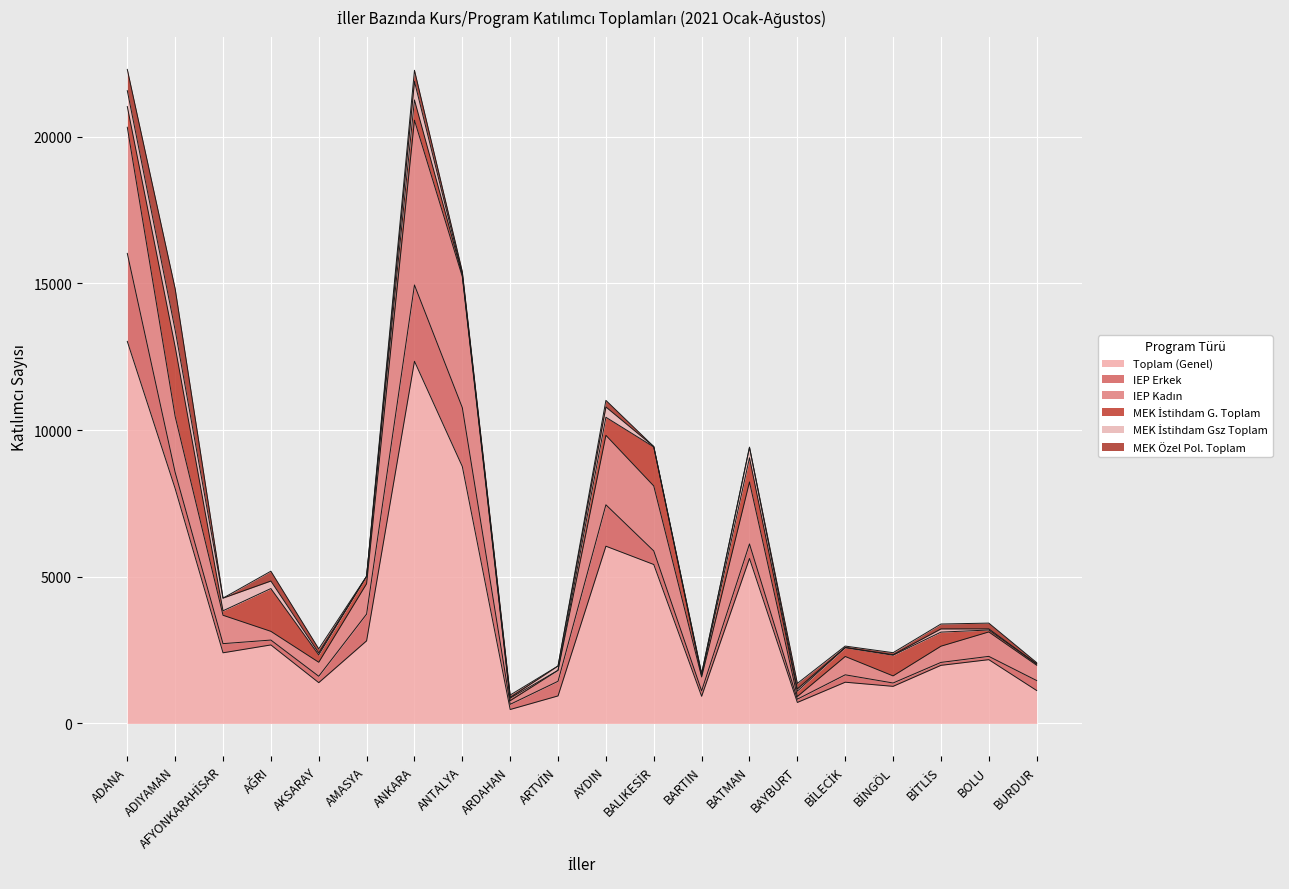

What are all the series names shown in the legend?

Toplam (Genel), IEP Erkek, IEP Kadın, MEK İstihdam G. Toplam, MEK İstihdam Gsz Toplam, MEK Özel Pol. Toplam